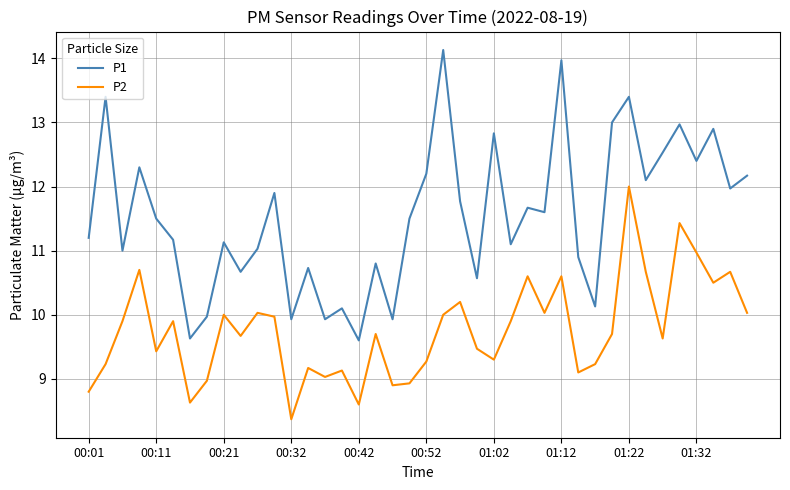

What is the minimum value for P1?

9.6